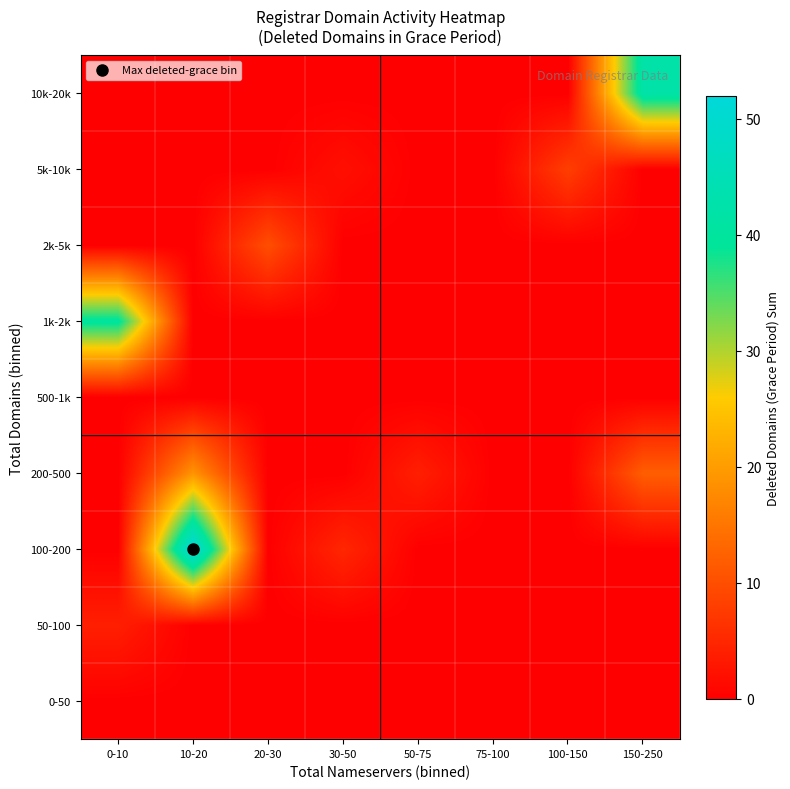

Reading right to left, what are all the values shown in this chart?

0-50: 150-250=0	100-150=0	75-100=0	50-75=0	30-50=0	20-30=0	10-20=0	0-10=0
50-100: 150-250=0	100-150=0	75-100=0	50-75=0	30-50=0	20-30=0	10-20=0	0-10=4
100-200: 150-250=0	100-150=0	75-100=0	50-75=0	30-50=5	20-30=0	10-20=52	0-10=0
200-500: 150-250=12	100-150=0	75-100=0	50-75=4	30-50=0	20-30=0	10-20=19	0-10=0
500-1k: 150-250=0	100-150=0	75-100=0	50-75=0	30-50=0	20-30=0	10-20=0	0-10=0
1k-2k: 150-250=0	100-150=0	75-100=0	50-75=0	30-50=0	20-30=0	10-20=0	0-10=40
2k-5k: 150-250=0	100-150=0	75-100=0	50-75=0	30-50=0	20-30=10	10-20=0	0-10=0
5k-10k: 150-250=0	100-150=8	75-100=0	50-75=0	30-50=2	20-30=0	10-20=0	0-10=0
10k-20k: 150-250=42	100-150=0	75-100=0	50-75=0	30-50=0	20-30=0	10-20=0	0-10=0